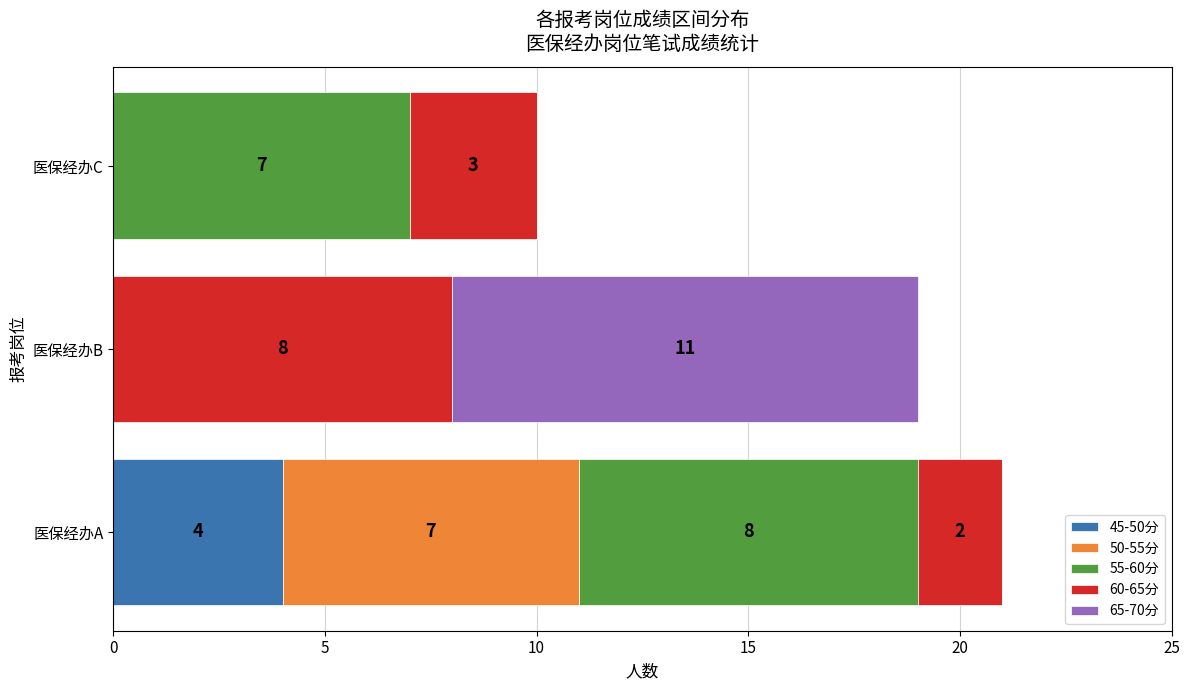

How many categories are shown in the chart?

3